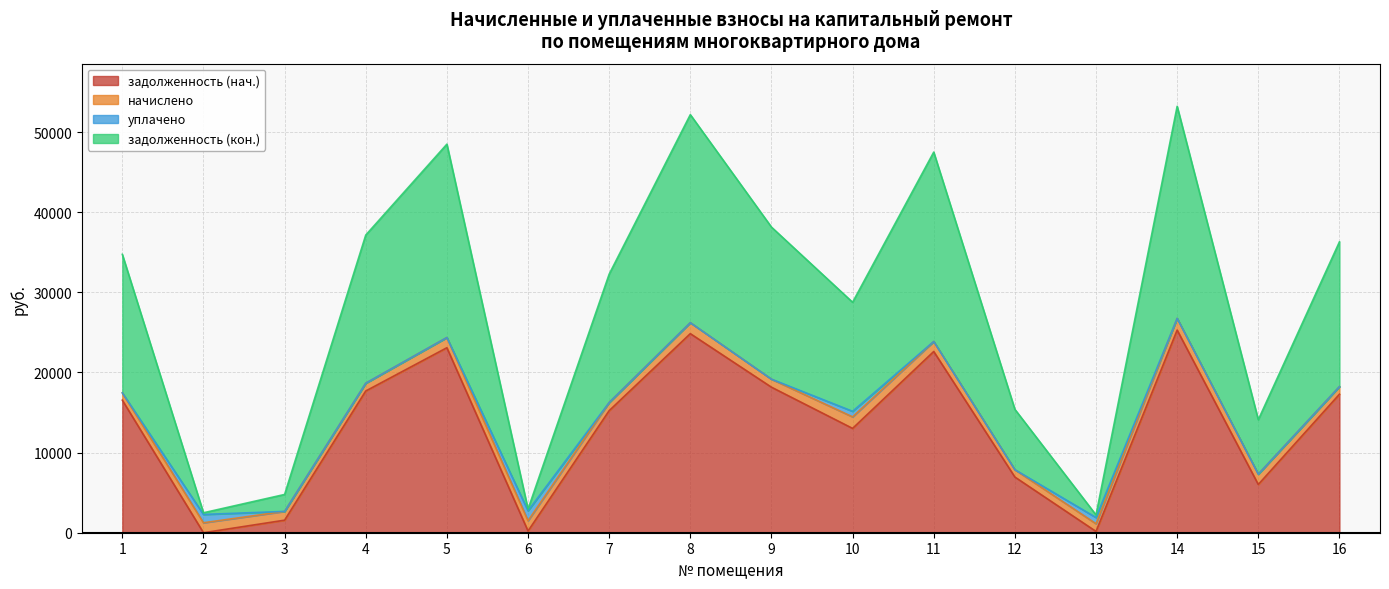

What is the total value across all series at 6?

2947.3